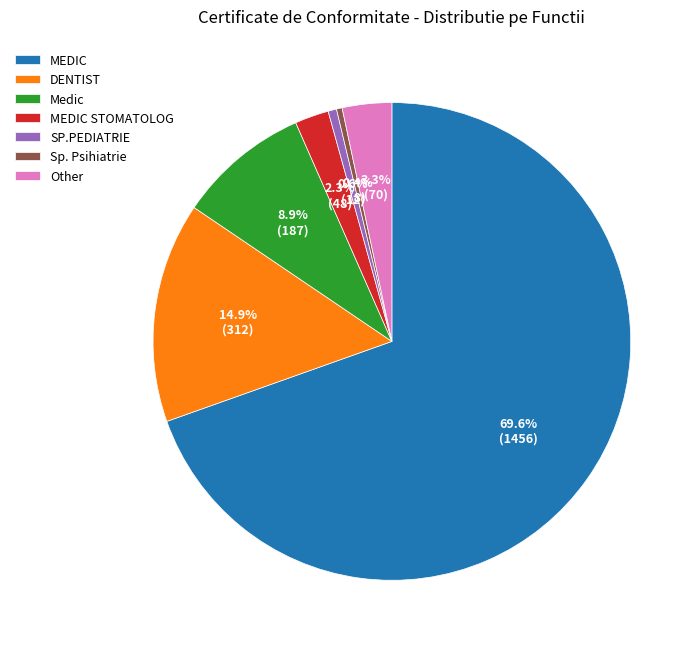

Does Other represent more than half of the total?

No